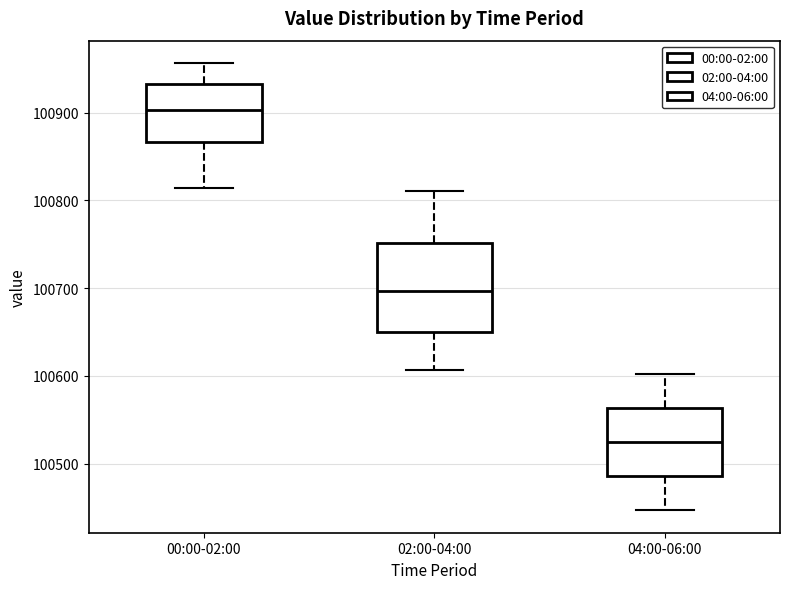

Reading left to right, read every box against the y-axis: the position of its median line, the range the box covers, and the ends of its whiskers. The values are not printed on the chart, so give them approximately, as read against the axis.

00:00-02:00: median 100900, box 100870 to 100930, whiskers 100810 to 100960
02:00-04:00: median 100700, box 100650 to 100750, whiskers 100610 to 100810
04:00-06:00: median 100520, box 100490 to 100560, whiskers 100450 to 100600